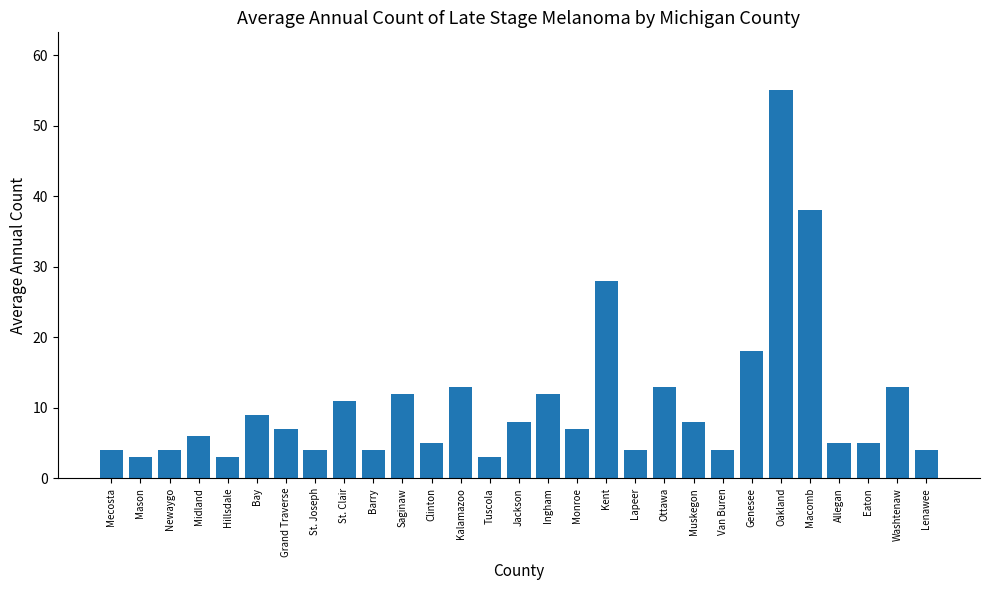

Reading left to right, list all the values displayed in this chart.

4	3	4	6	3	9	7	4	11	4	12	5	13	3	8	12	7	28	4	13	8	4	18	55	38	5	5	13	4